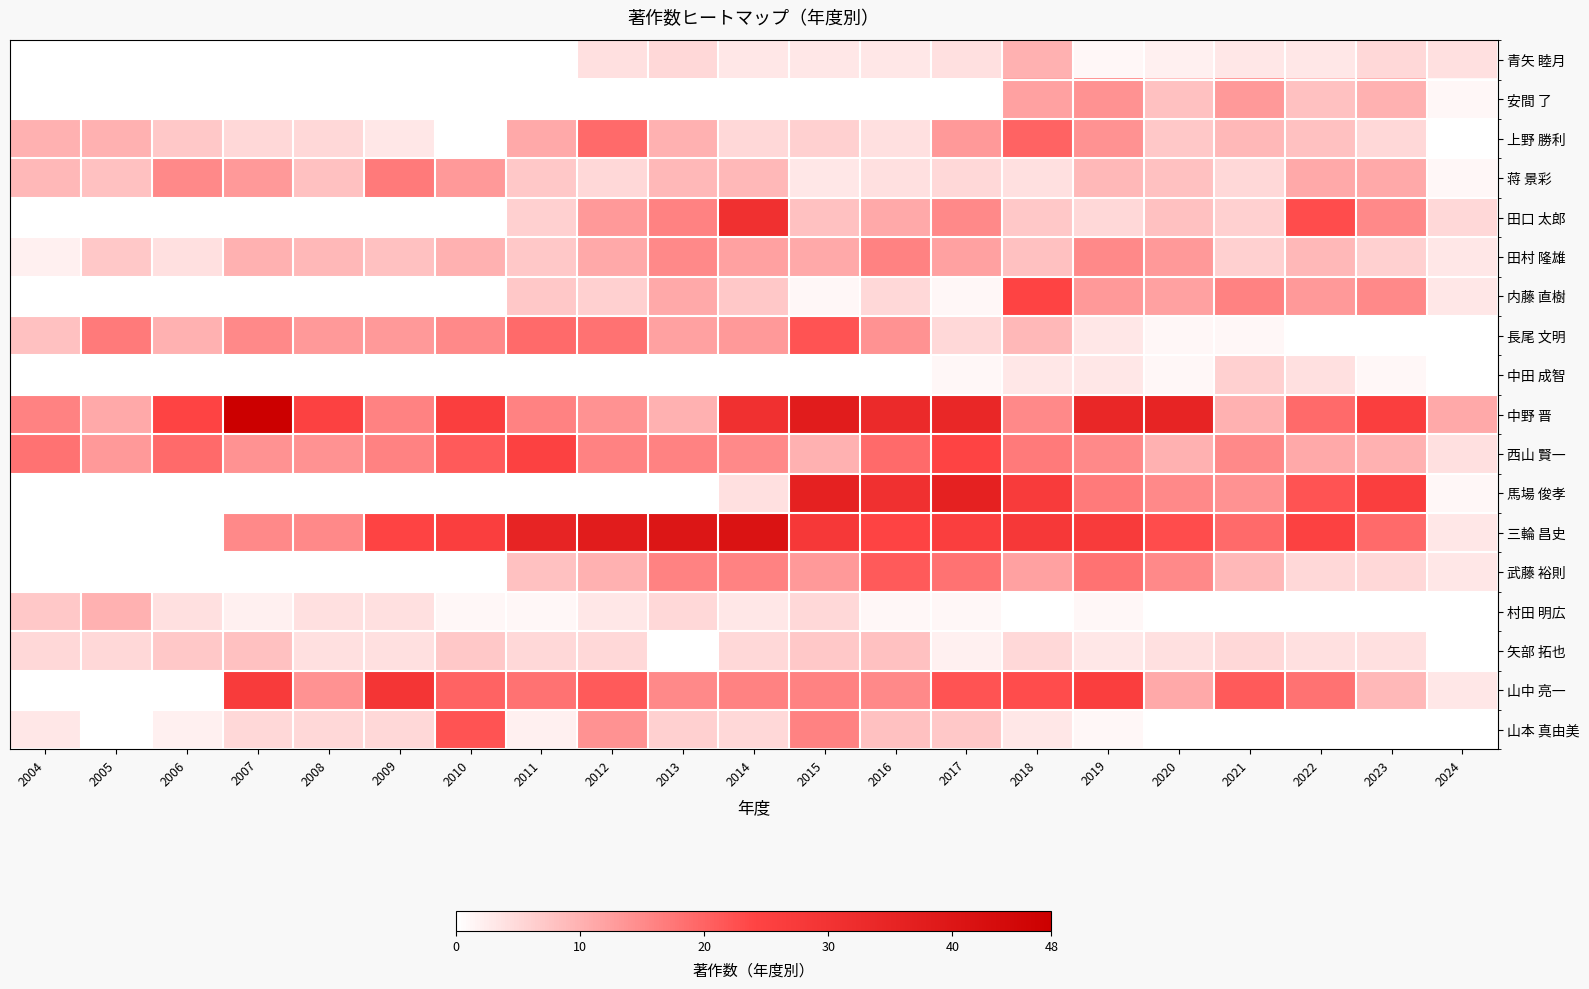

What is the greatest value displayed?

48